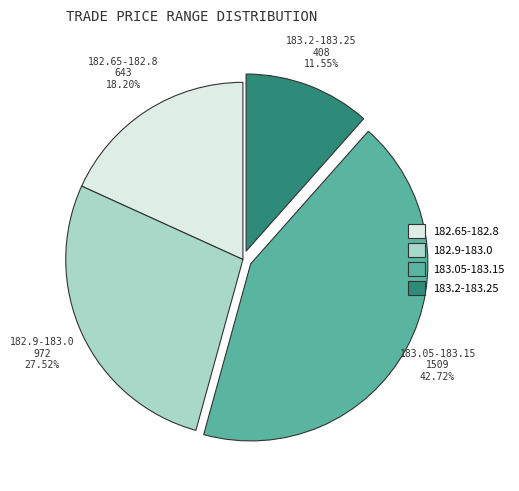

Is there any slice that represents more than half of the pie?

No